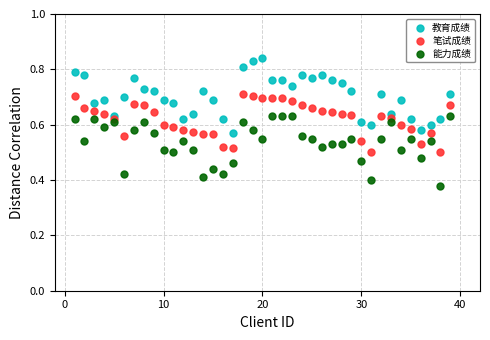

Which series has the largest Y range (max minus min)?

教育成绩